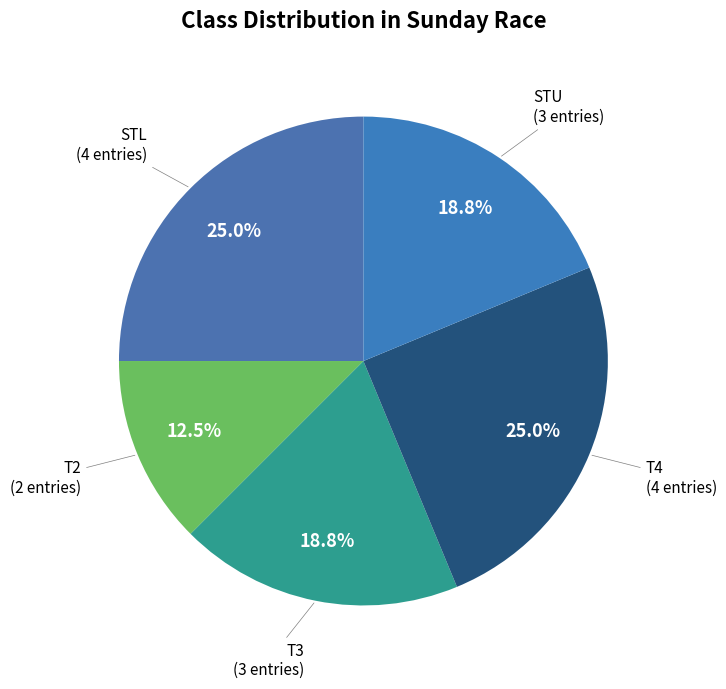

Is there a majority slice in this chart?

No